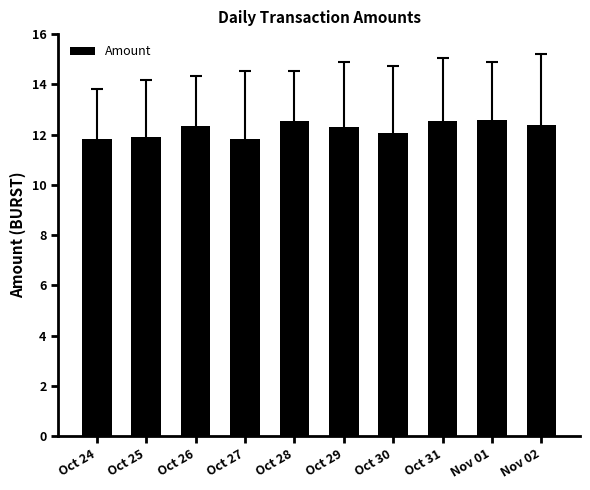

How many bars are there in total?

10